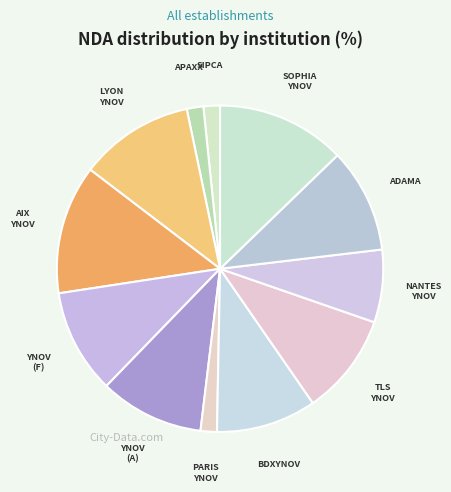

Count the number of slices in the pie.

12